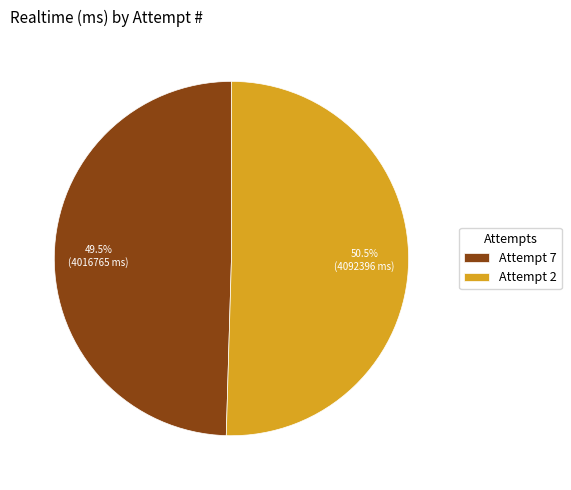

Is there a majority slice in this chart?

Yes